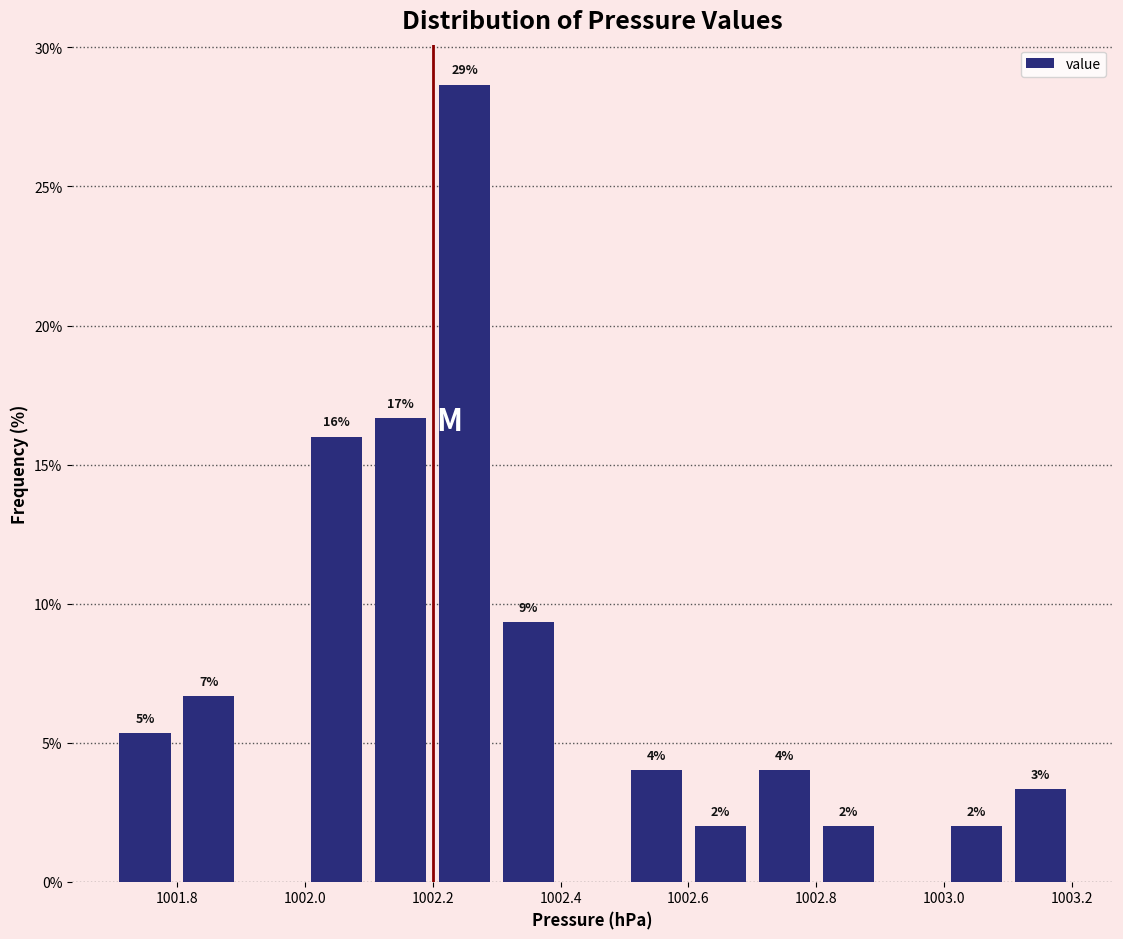

Which range on the x-axis has the tallest bar?

1002.2 to 1002.3